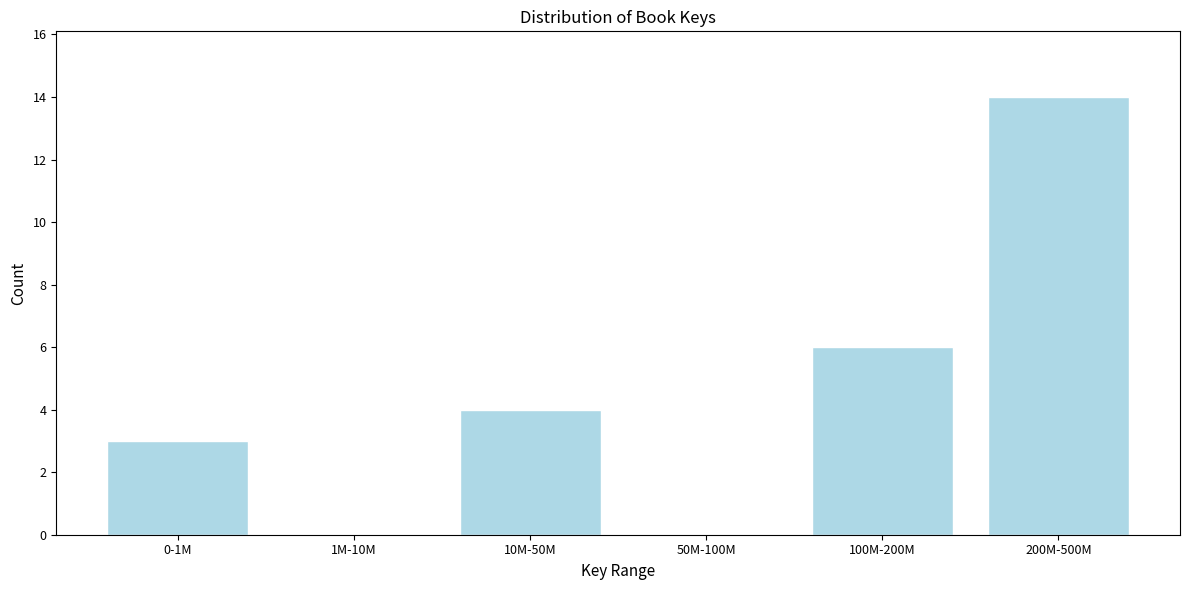

Reading left to right, what are all the values shown in this chart?

0-1M=3	1M-10M=0	10M-50M=4	50M-100M=0	100M-200M=6	200M-500M=14